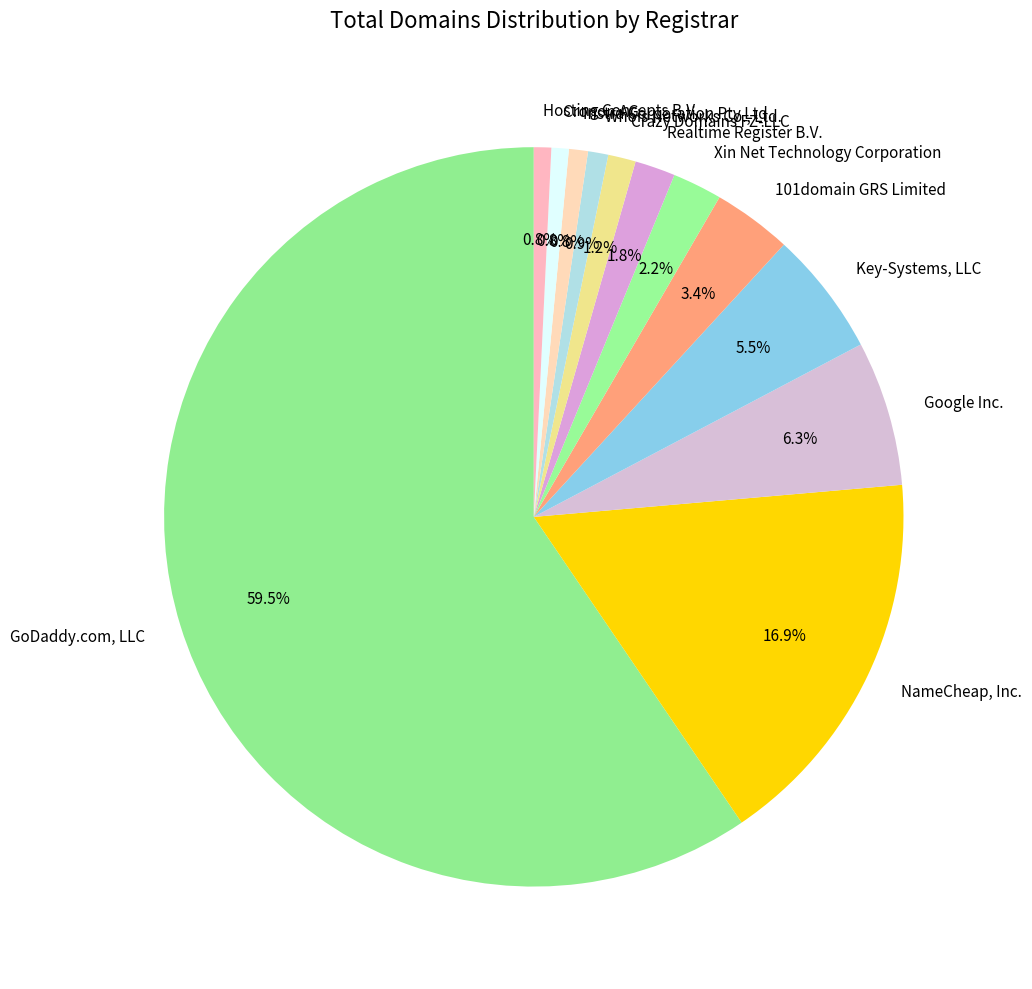

Is GoDaddy.com, LLC the majority of the pie?

Yes